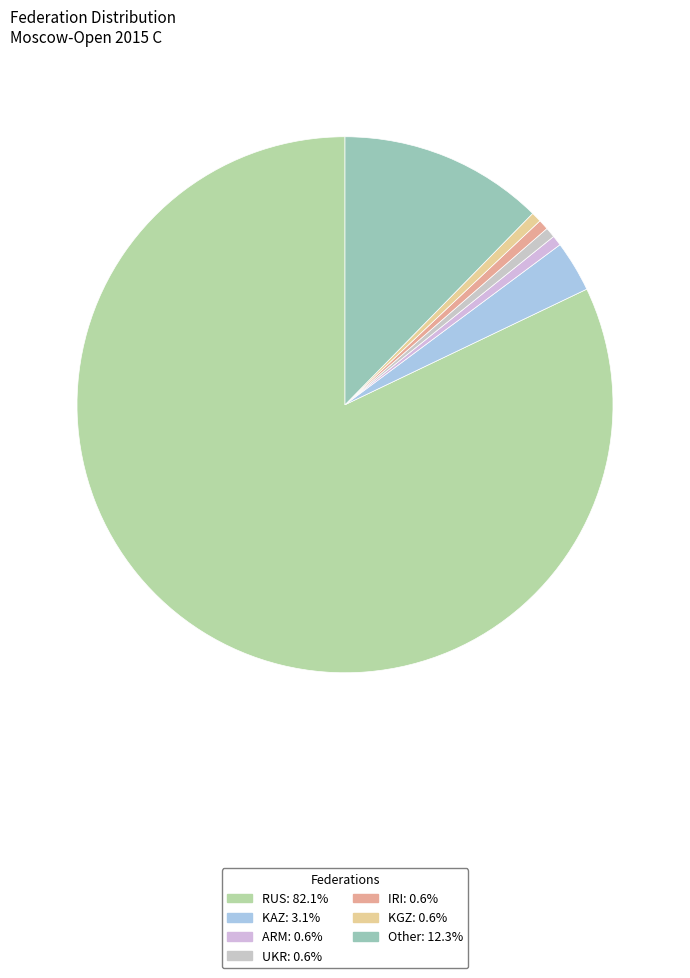

What percentage is NOT represented by KAZ?

96.9%